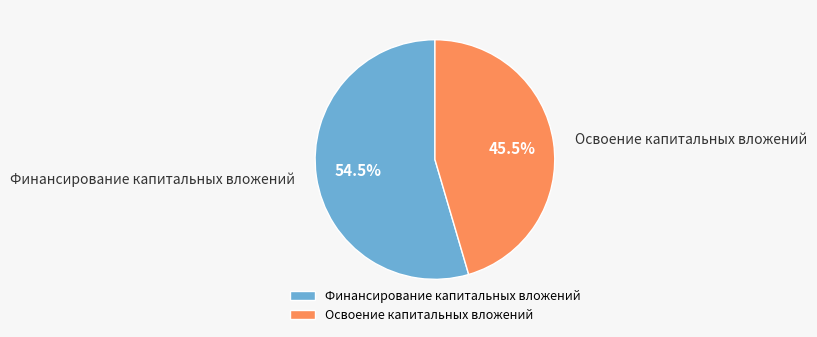

Which slice represents more than half of the pie?

Финансирование капитальных вложений